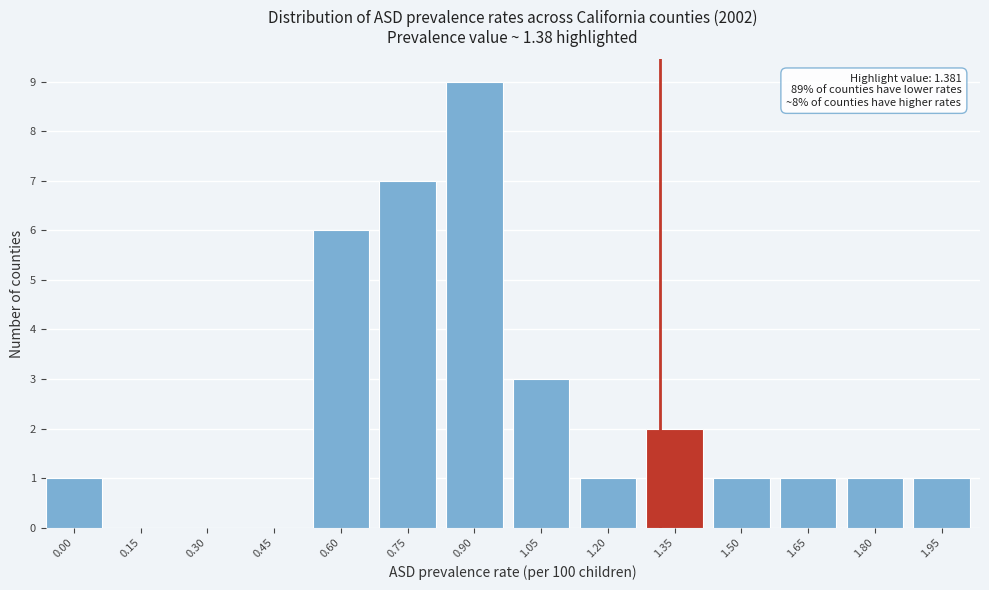

Reading right to left, transcribe all the data shown in this chart.

1.95=1	1.80=1	1.65=1	1.50=1	1.35=2	1.20=1	1.05=3	0.90=9	0.75=7	0.60=6	0.45=0	0.30=0	0.15=0	0.00=1